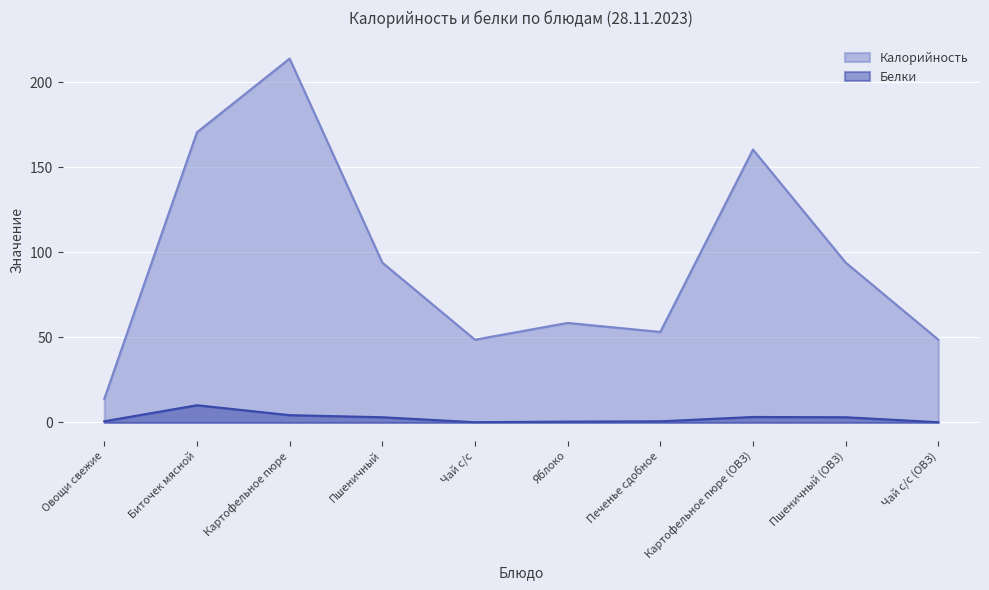

Which has a higher value, Пшеничный or Чай с/с (ОВЗ)?

Пшеничный